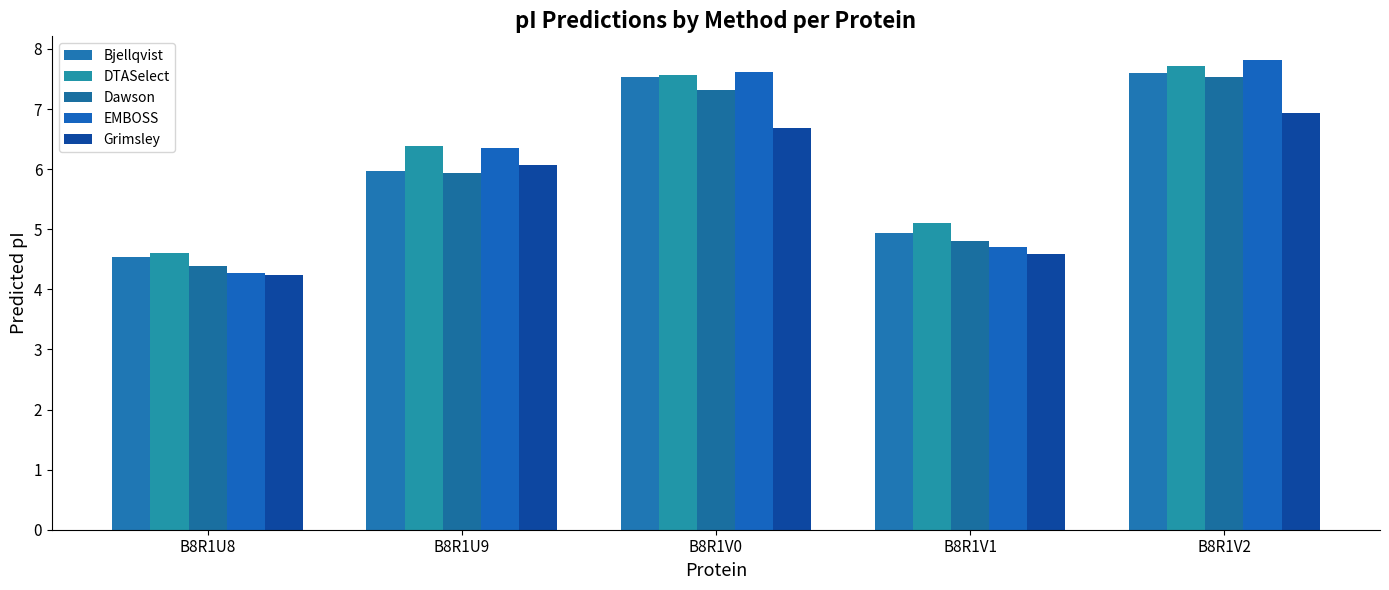

How many bars are there in each group?

5